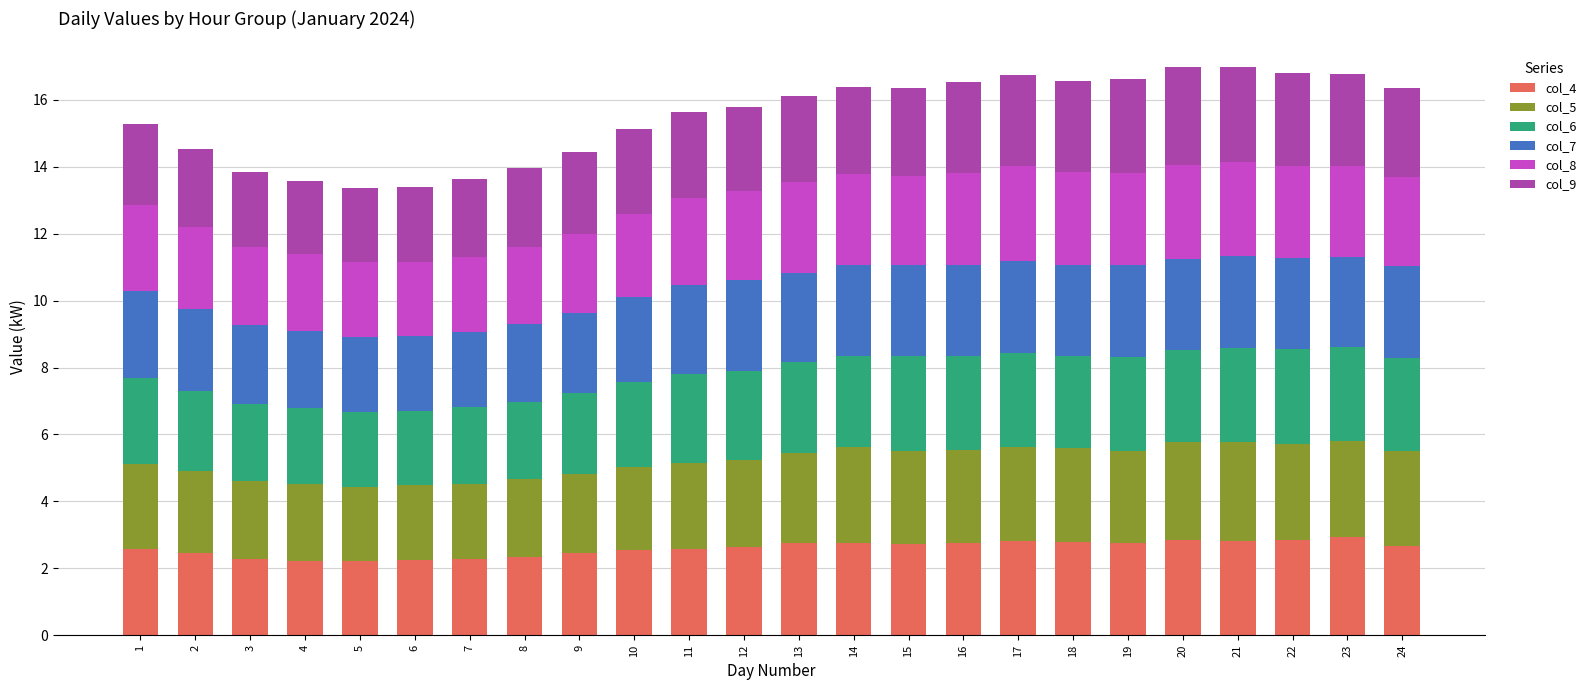

What is the total value across all series at 14?

16.4